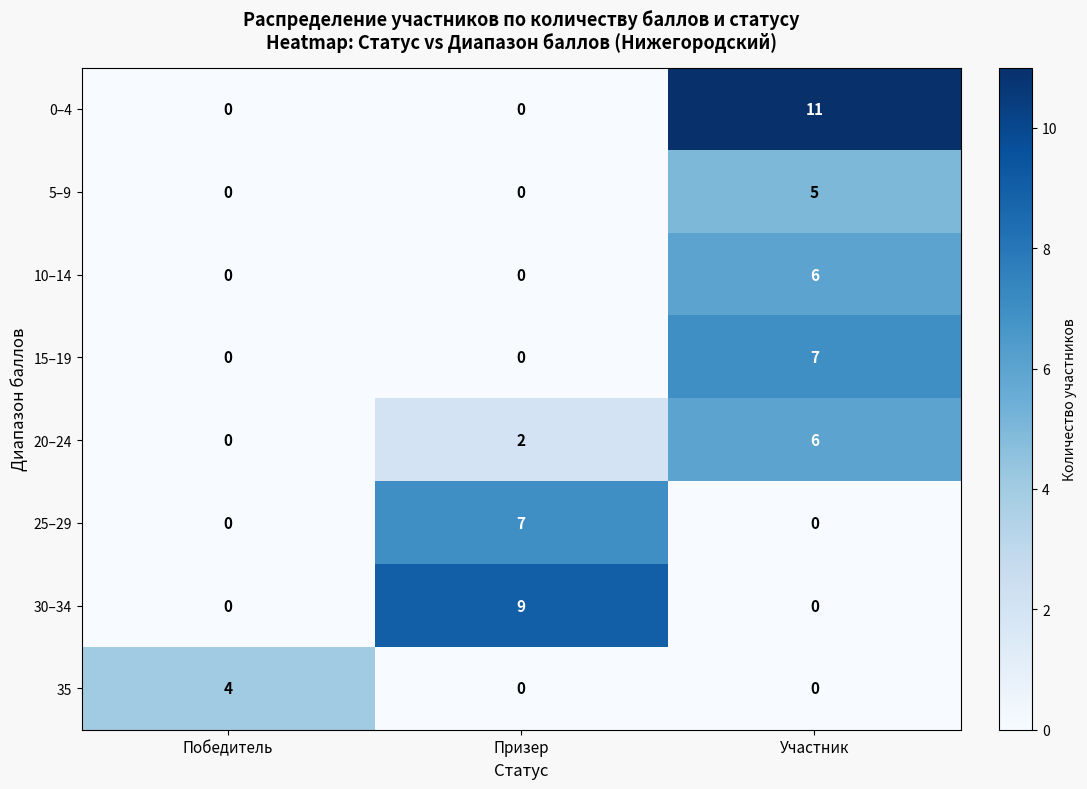

Reading left to right, what are all the values shown in this chart?

0–4: Победитель=0	Призер=0	Участник=11
5–9: Победитель=0	Призер=0	Участник=5
10–14: Победитель=0	Призер=0	Участник=6
15–19: Победитель=0	Призер=0	Участник=7
20–24: Победитель=0	Призер=2	Участник=6
25–29: Победитель=0	Призер=7	Участник=0
30–34: Победитель=0	Призер=9	Участник=0
35: Победитель=4	Призер=0	Участник=0